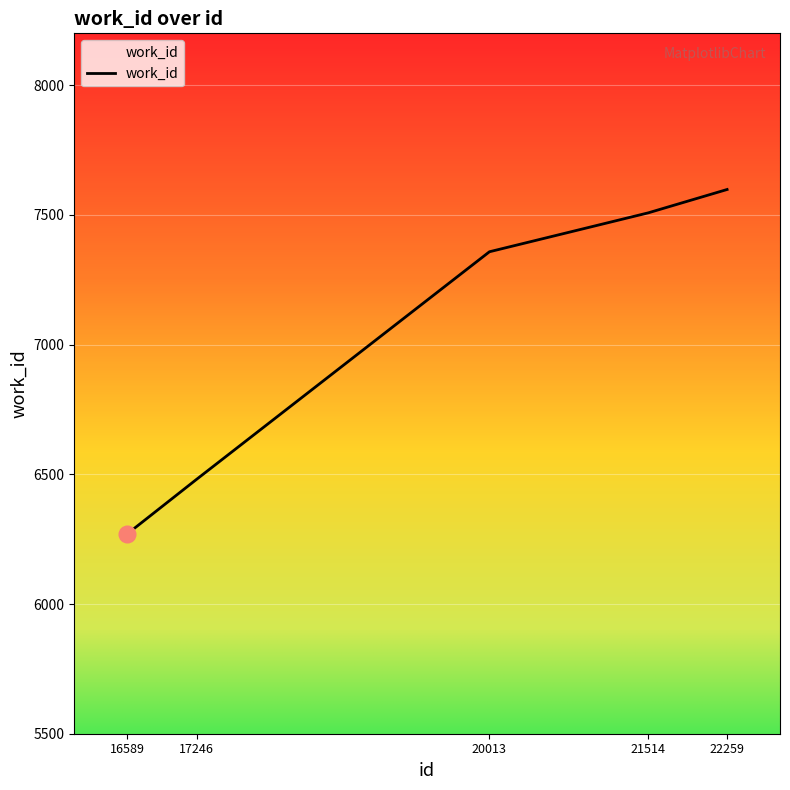

Reading left to right, extract all data points from this chart.

6270	6481	7358	7508	7598